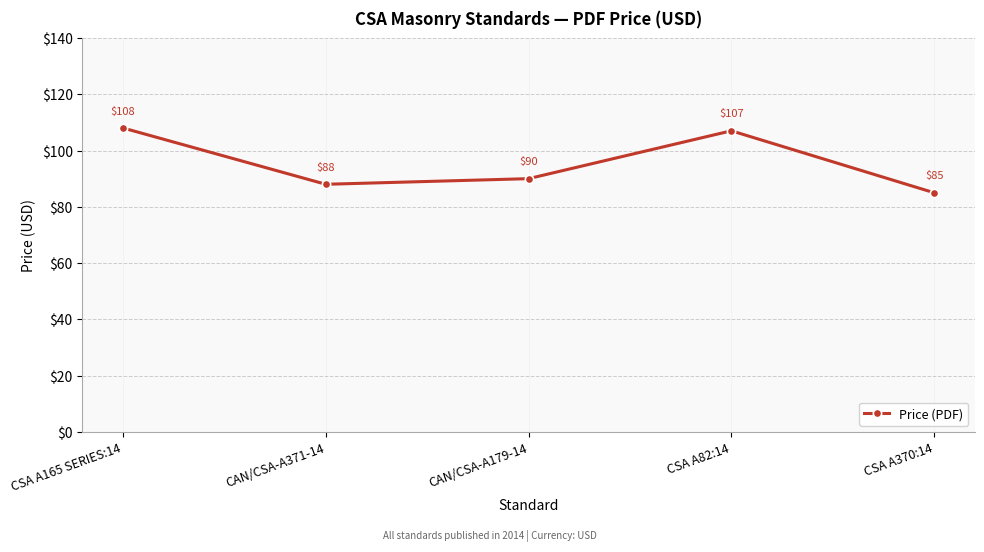

The value at CAN/CSA-A371-14 is 124. True or false?

False